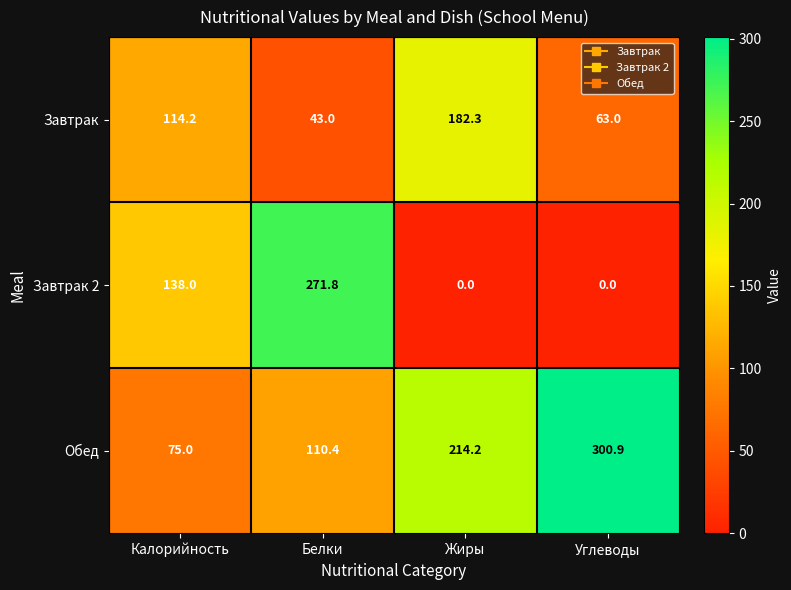

Which series has the largest total across all categories?

Обед